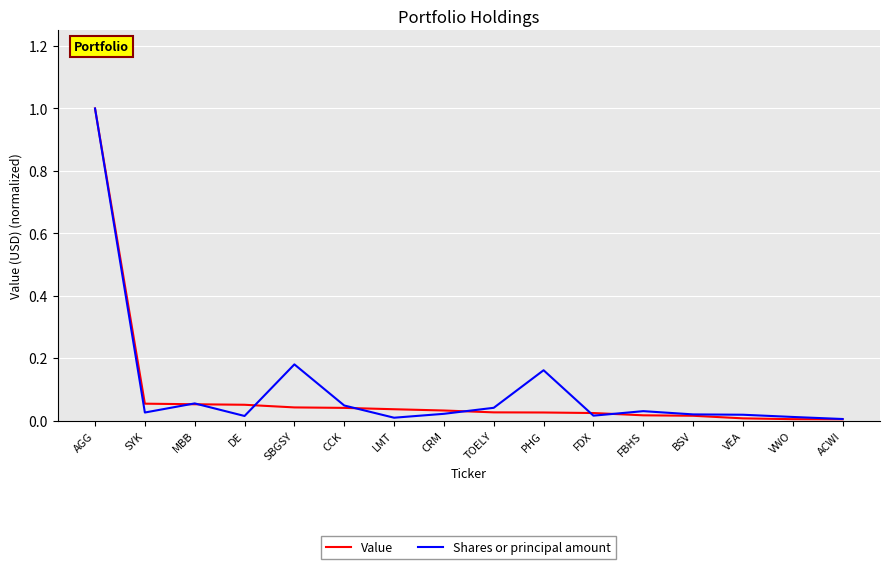

The Value series shows 0.0 at LMT. True or false?

True